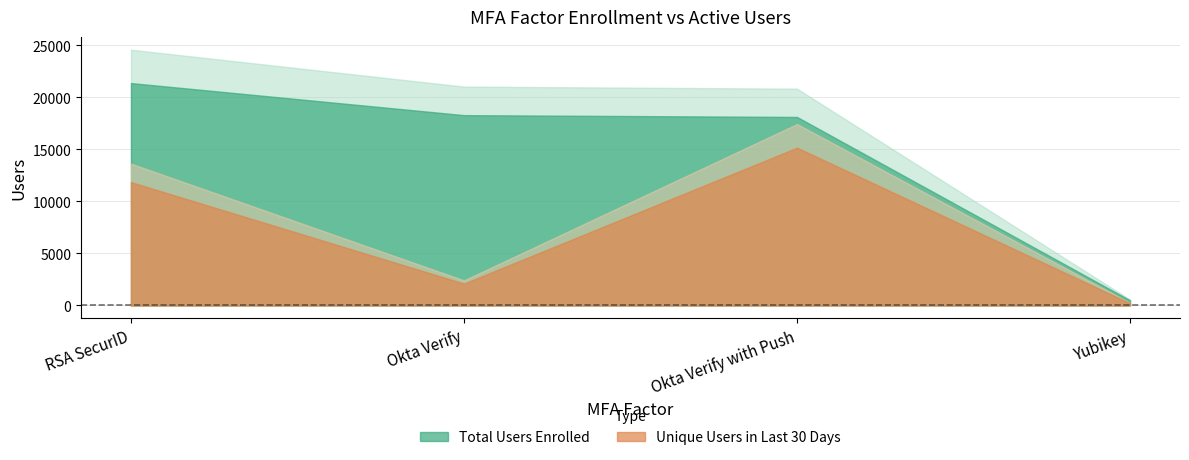

What is the minimum value for Unique Users in Last 30 Days?

218